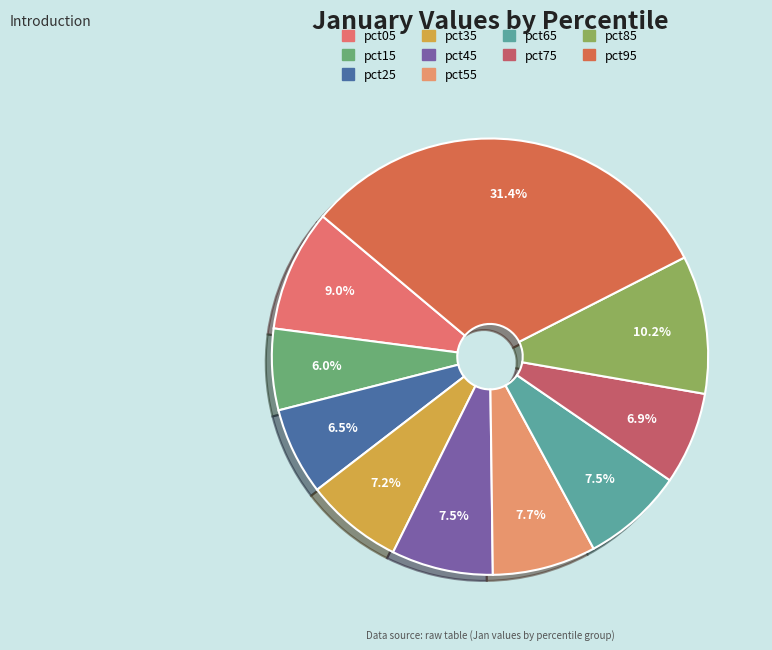

Which category has the smallest portion of the pie?

pct15